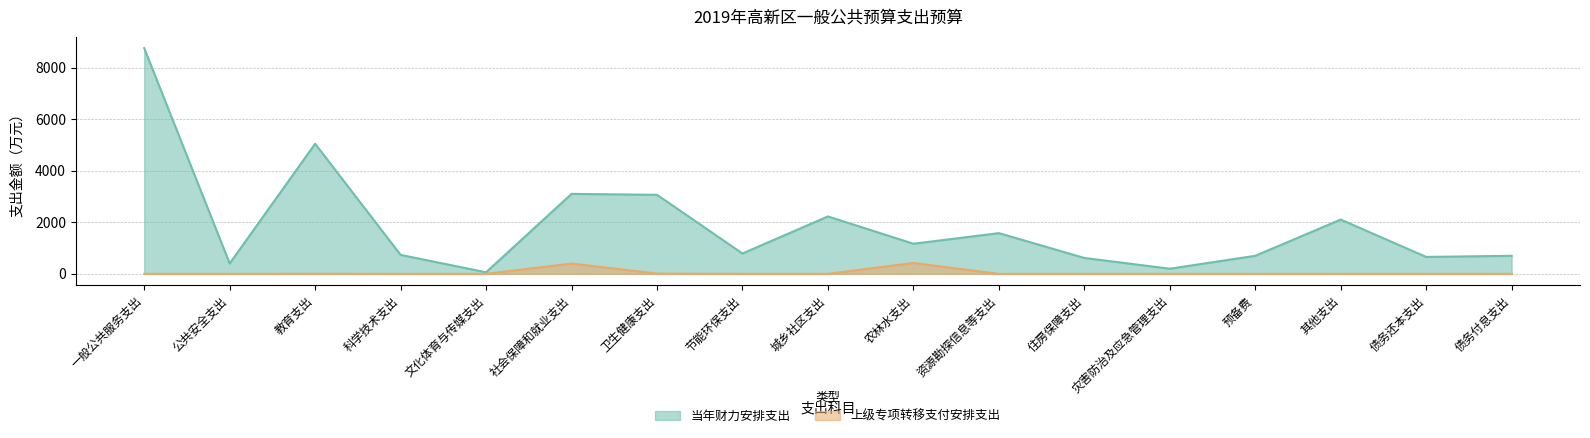

What is the difference between the maximum and minimum values in the 当年财力安排支出 series?

8696